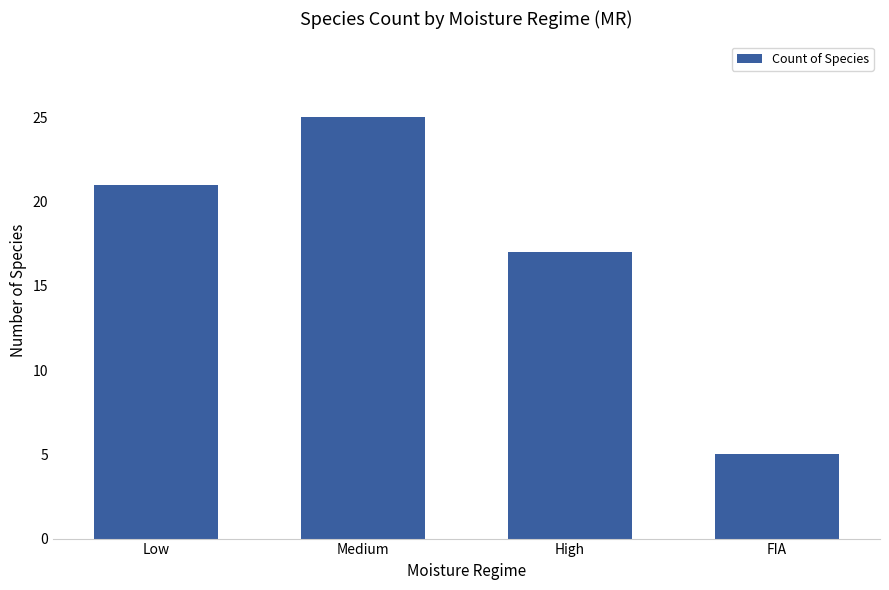

Between FIA and High, which is larger?

High